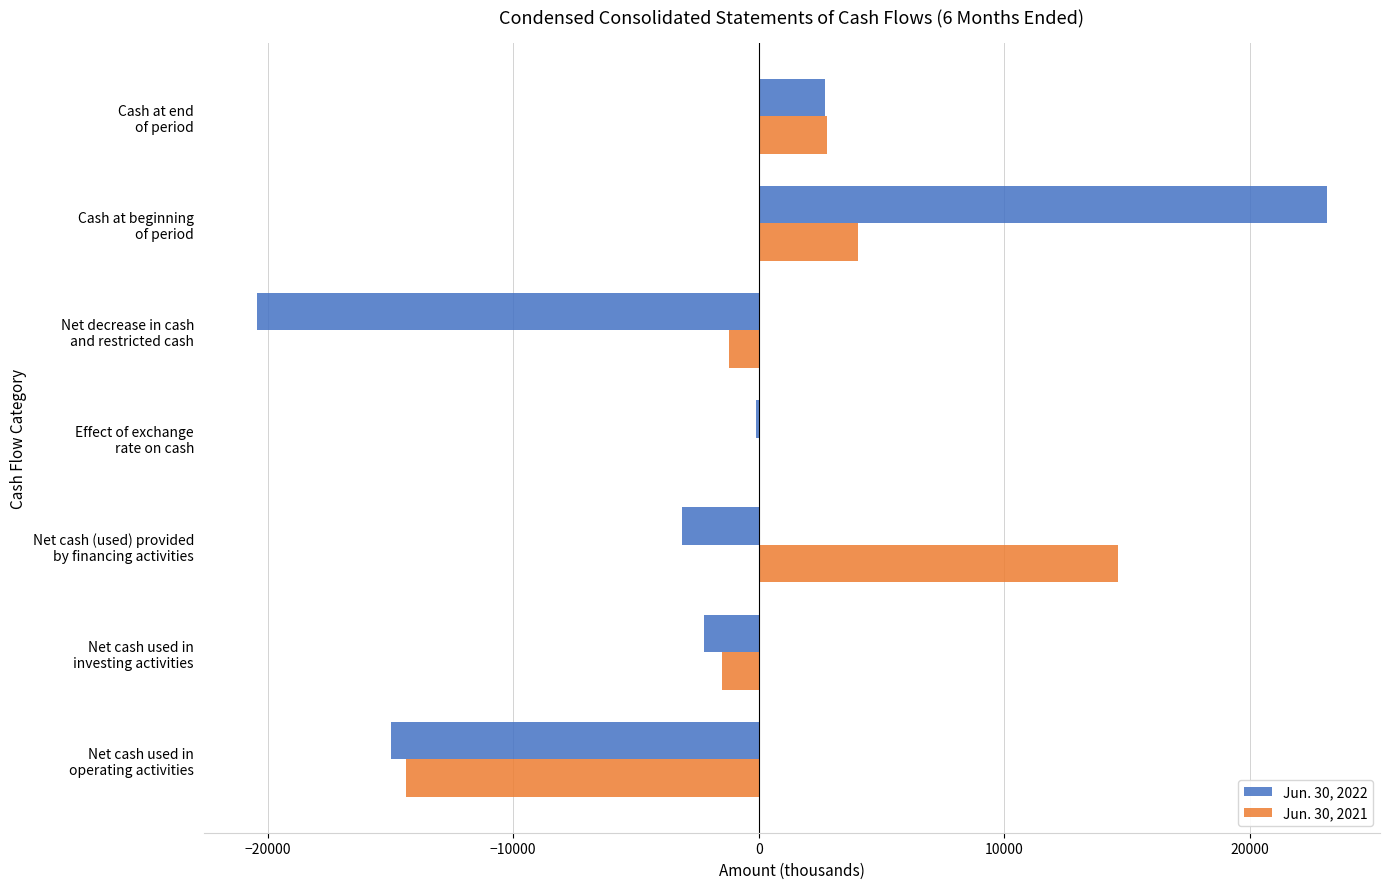

Which series has the largest total across all categories?

Jun. 30, 2021